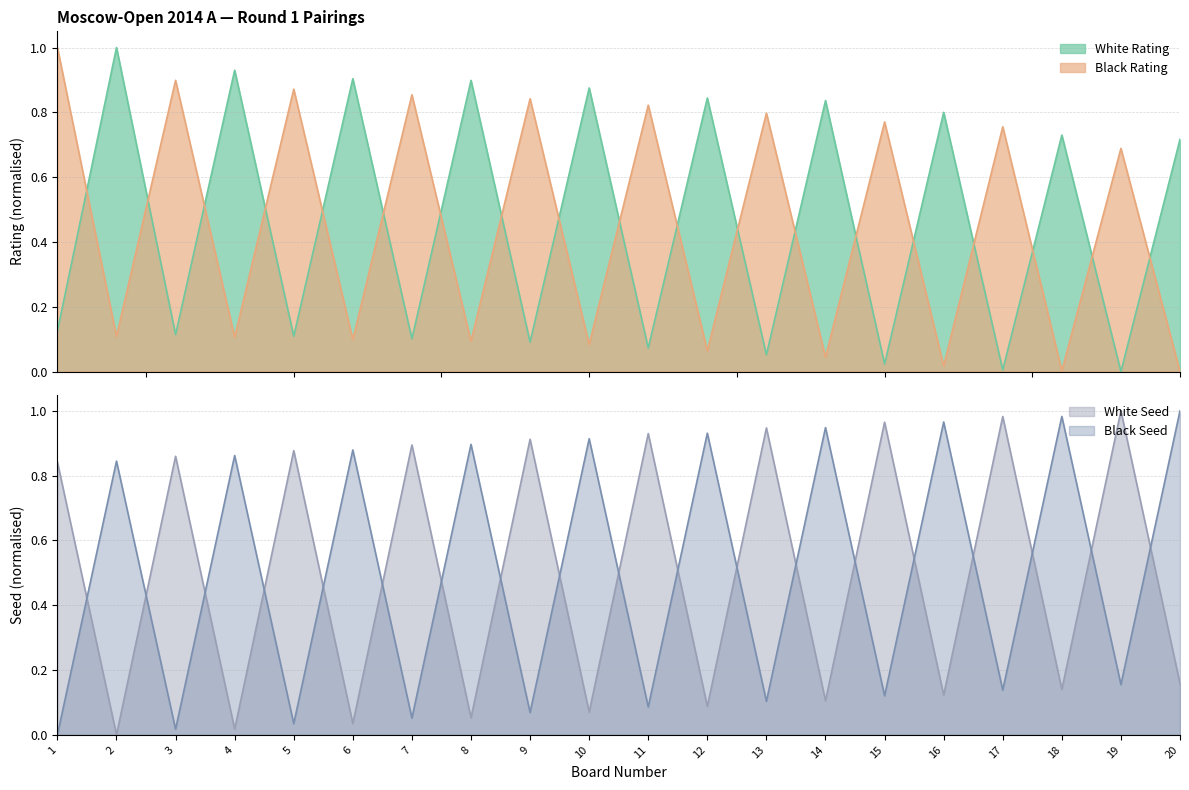

The value of White Seed at 3 is 0.9. True or false?

True